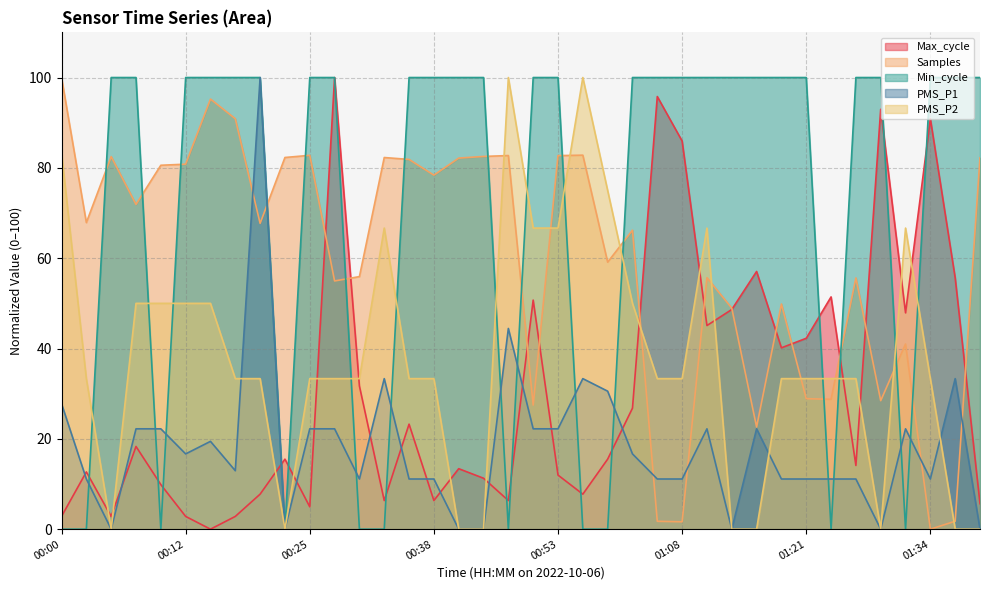

At which label is PMS_P1 closest to 50?

00:45